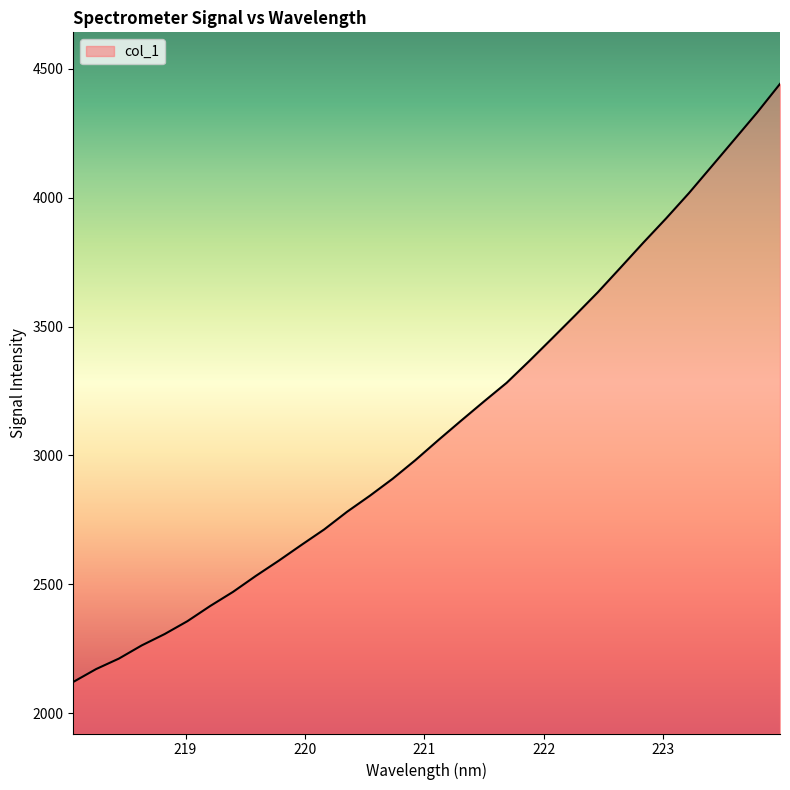

What is the minimum value shown in the chart?

2121.5